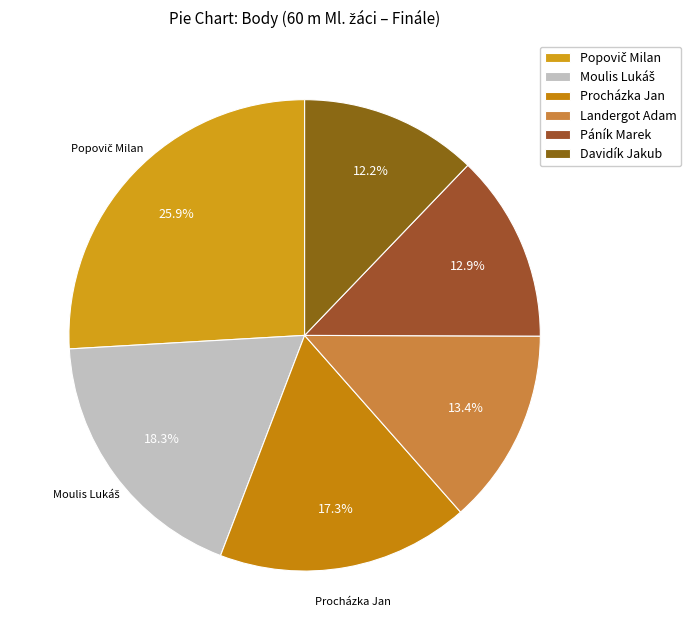

What percentage is the Procházka Jan slice, to the nearest percent?

17%